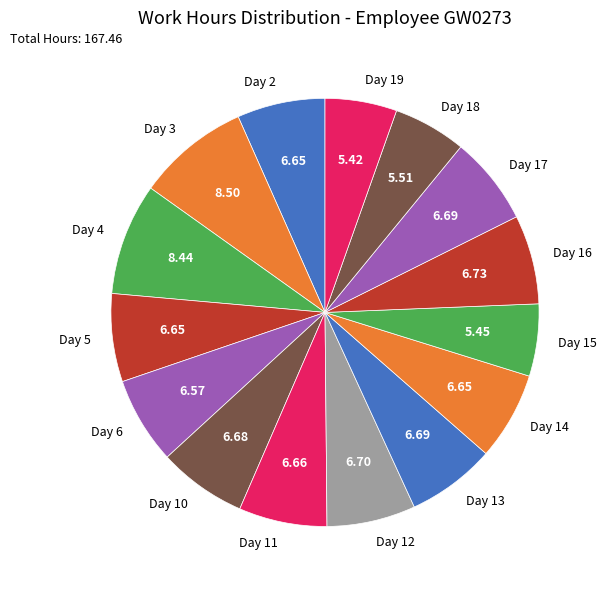

Approximately how many times larger is the value at Day 18 compared to Day 13?

0.8